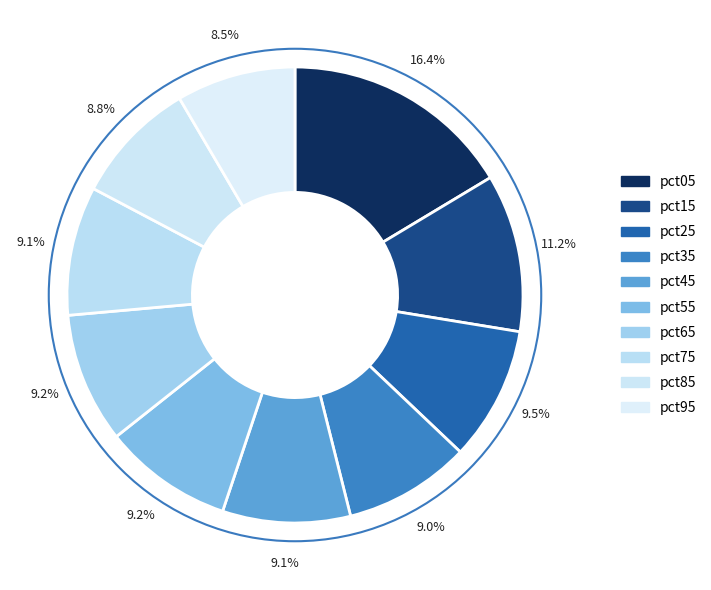

How many segments does this pie chart have?

10